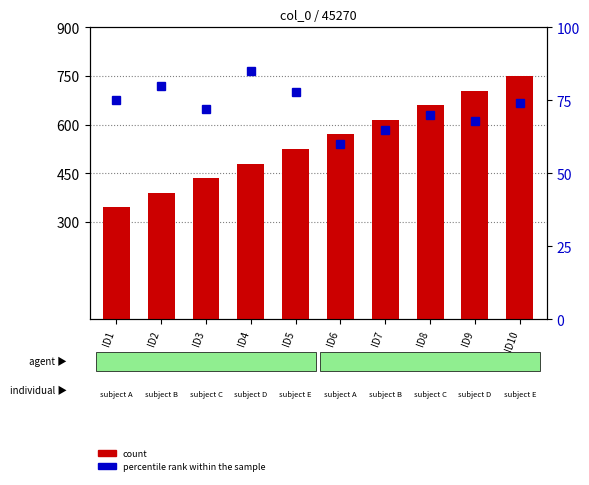

What is the difference between the maximum and second lowest values in the percentile rank within the sample series?

20